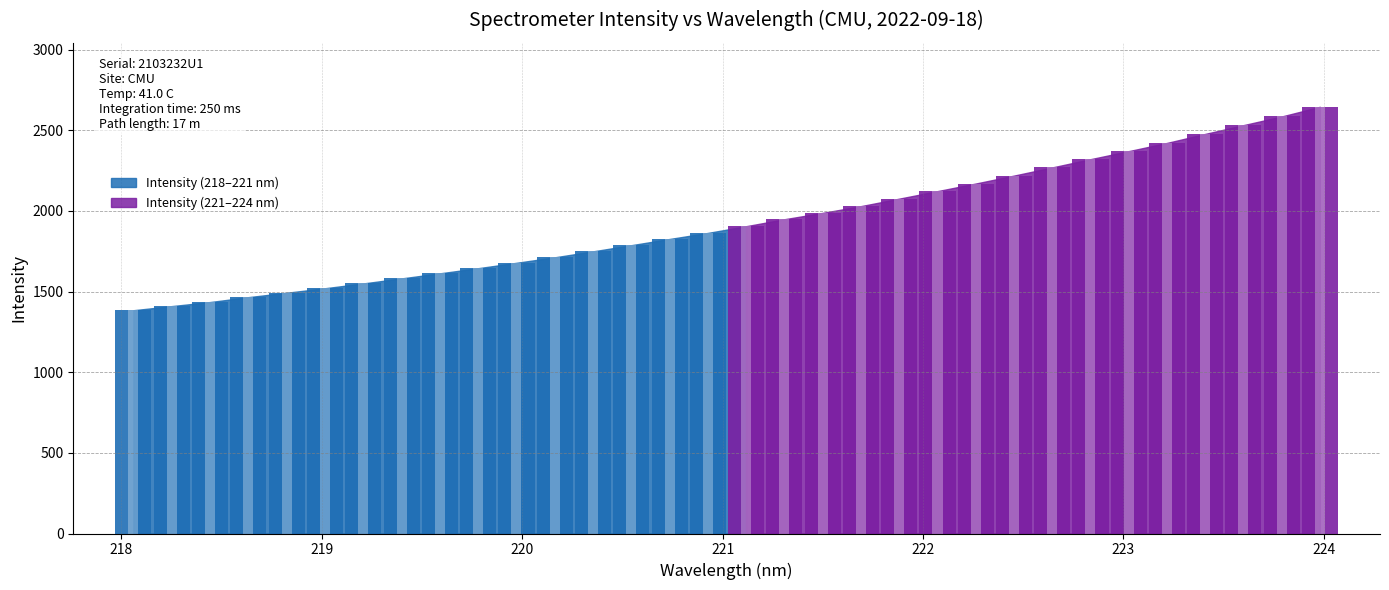

At which category does the chart reach its peak across all series?

223.9802